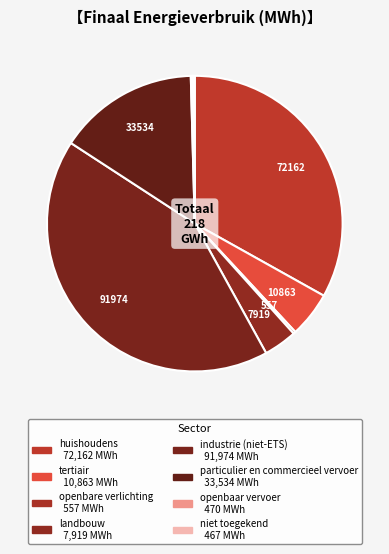

True or false: openbaar vervoer accounts for 0% of the total.

True